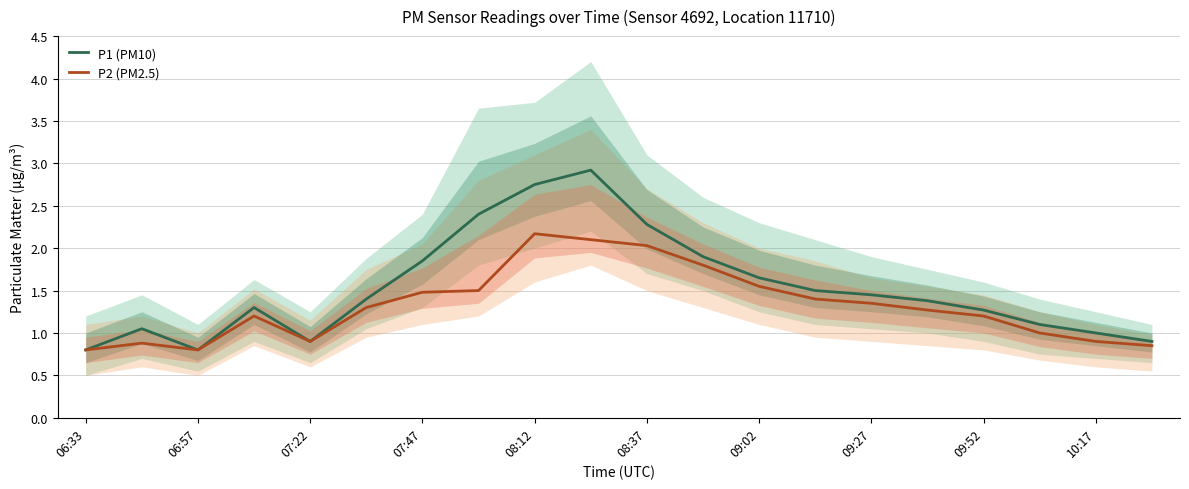

True or false: P1 (PM10) and P2 (PM2.5) cross at least once.

False